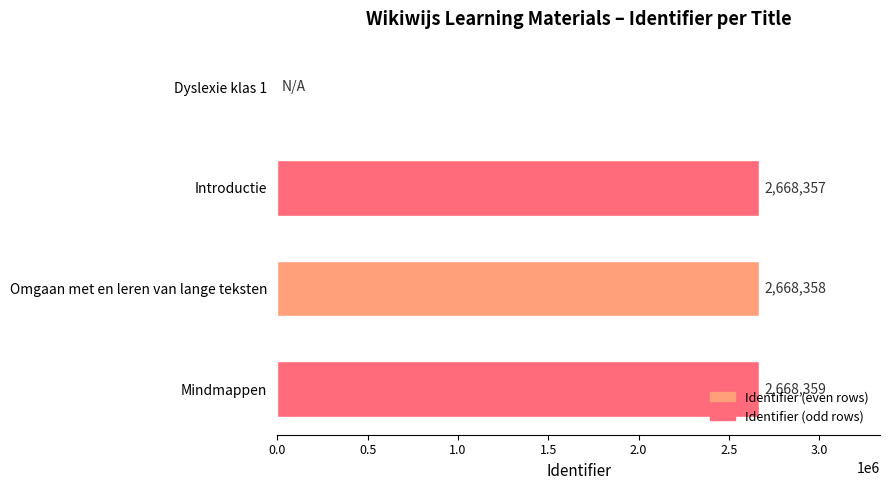

What is the maximum value shown in the chart?

2668359